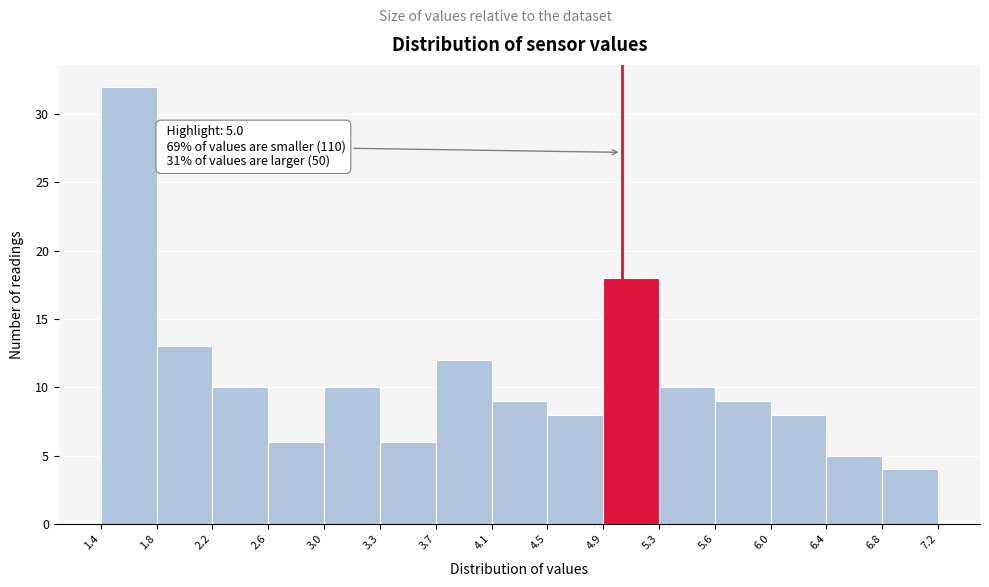

Which range on the x-axis has the tallest bar?

1.4 to 1.8